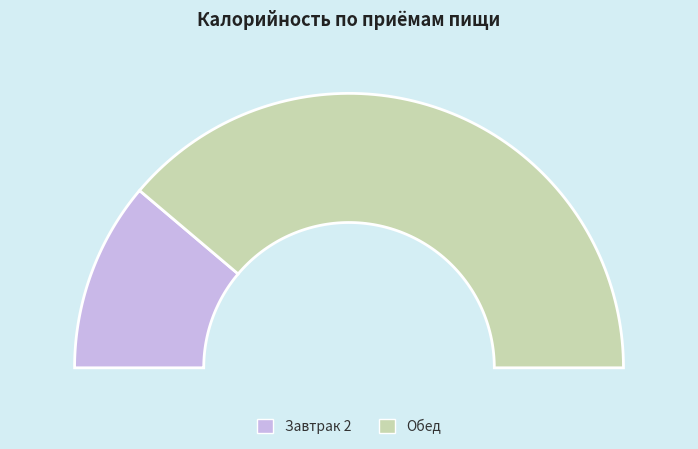

How many segments does this pie chart have?

2